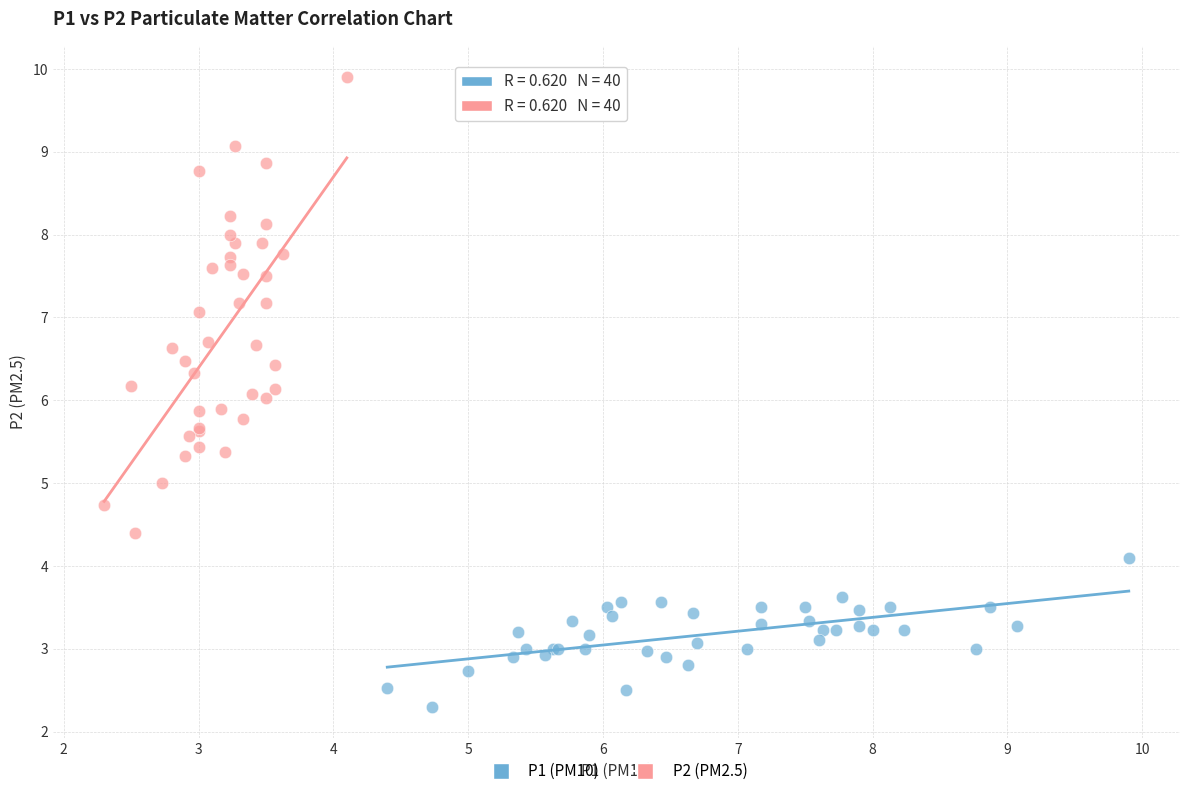

What are all the series names shown in the legend?

P1 (PM10), P2 (PM2.5)